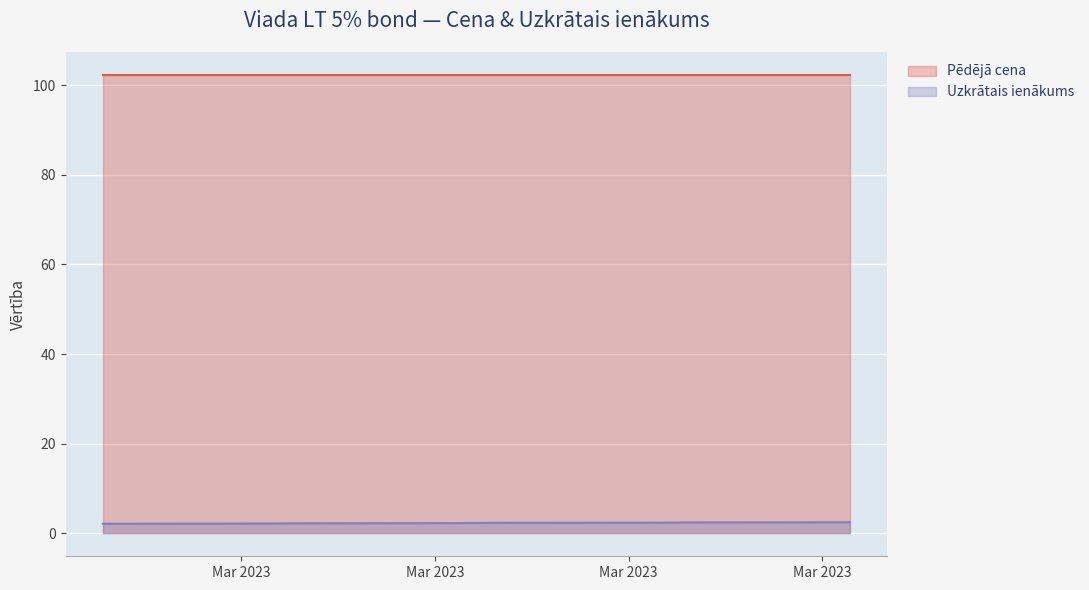

The chart shows a value of 3.8 at 2023-03-13. True or false?

False